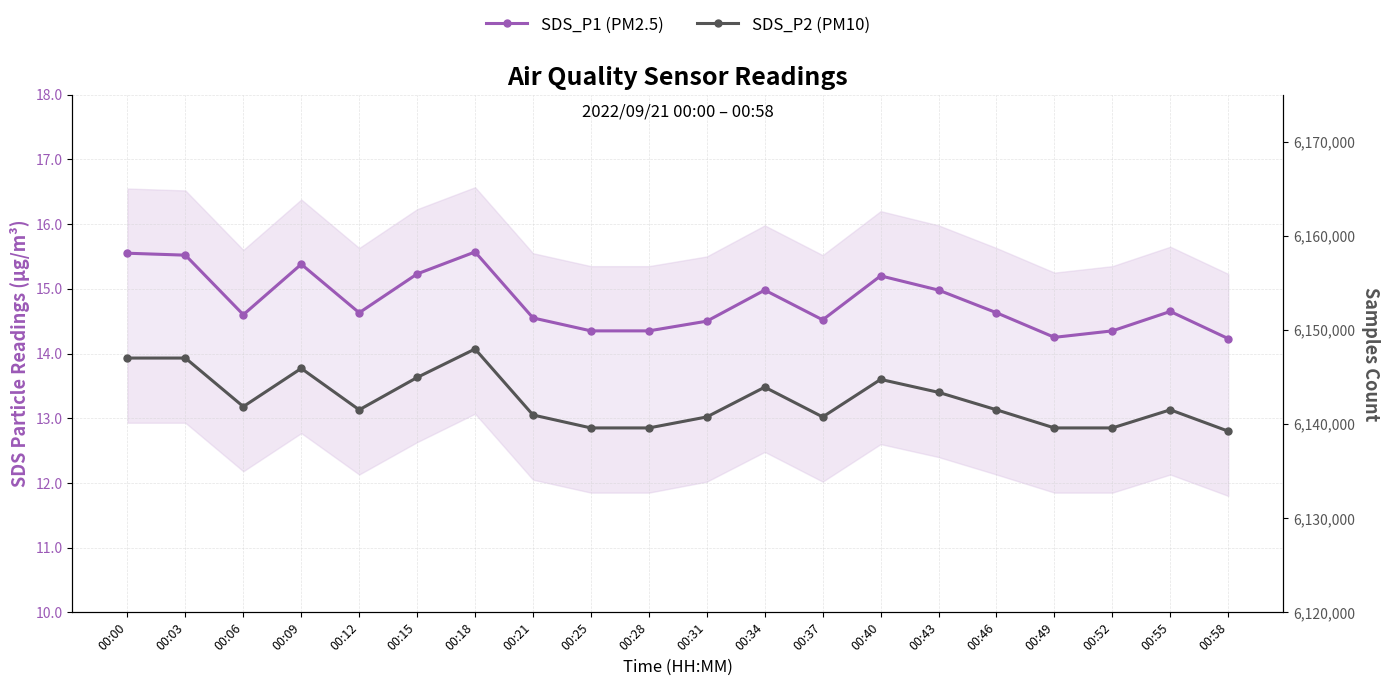

What is the value of the SDS_P1 (PM2.5) point at the 19th from the left?

14.7